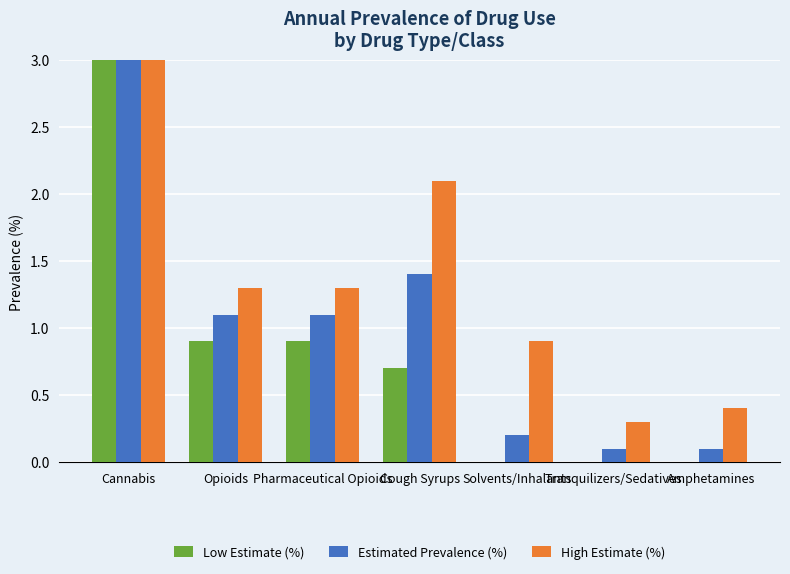

True or false: Estimated Prevalence (%) has a value of 1.7 at Opioids.

False